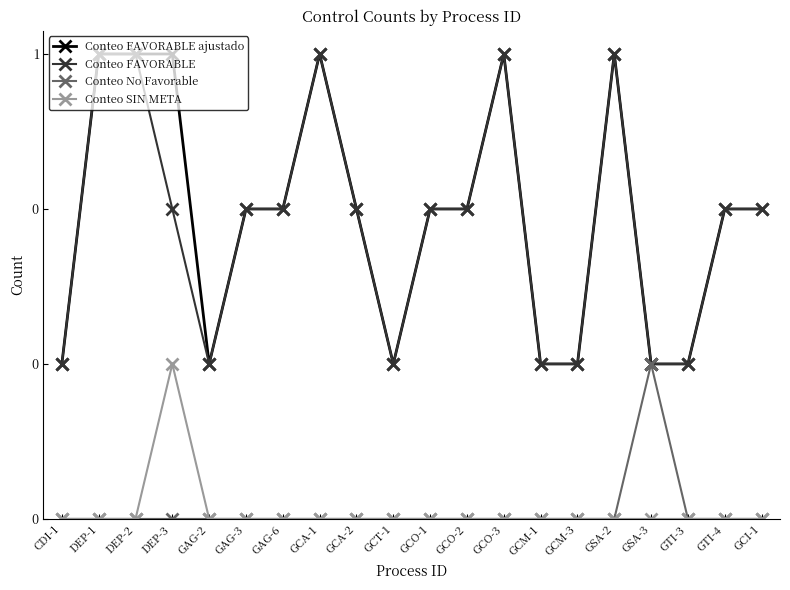

What is the label of the 5th point from the right?

GSA-2